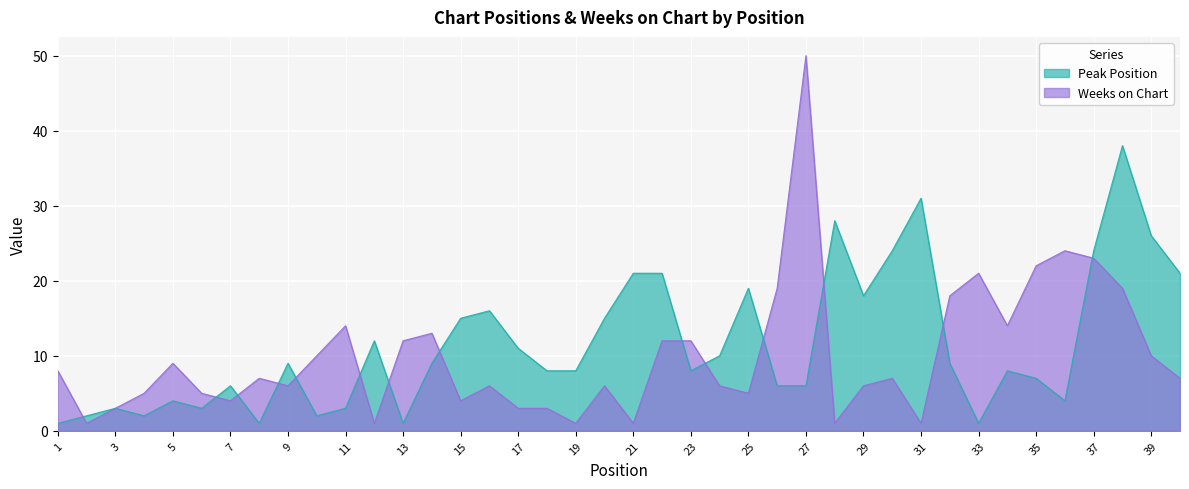

Rank the series at 39 from lowest to highest value.

Weeks on Chart, Peak Position